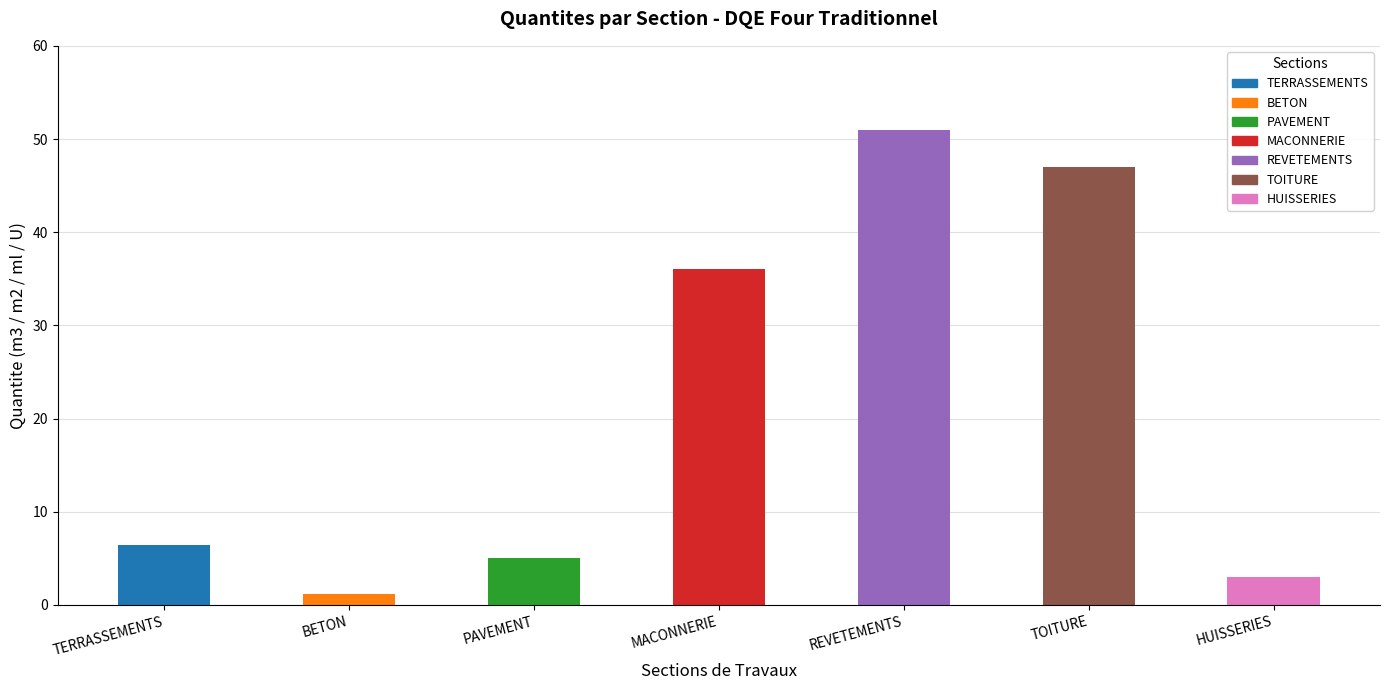

Which has a higher value, MAC-4 or PAV-1?

MAC-4